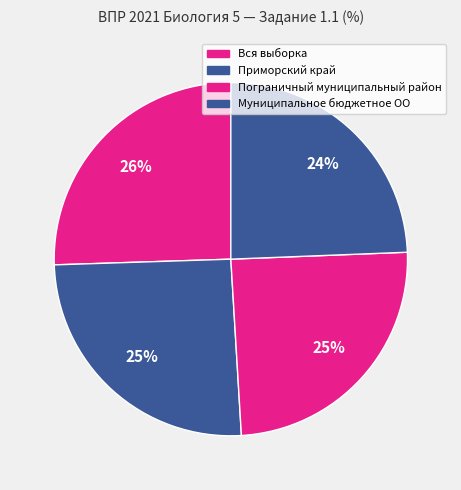

Is there any slice that represents more than half of the pie?

No